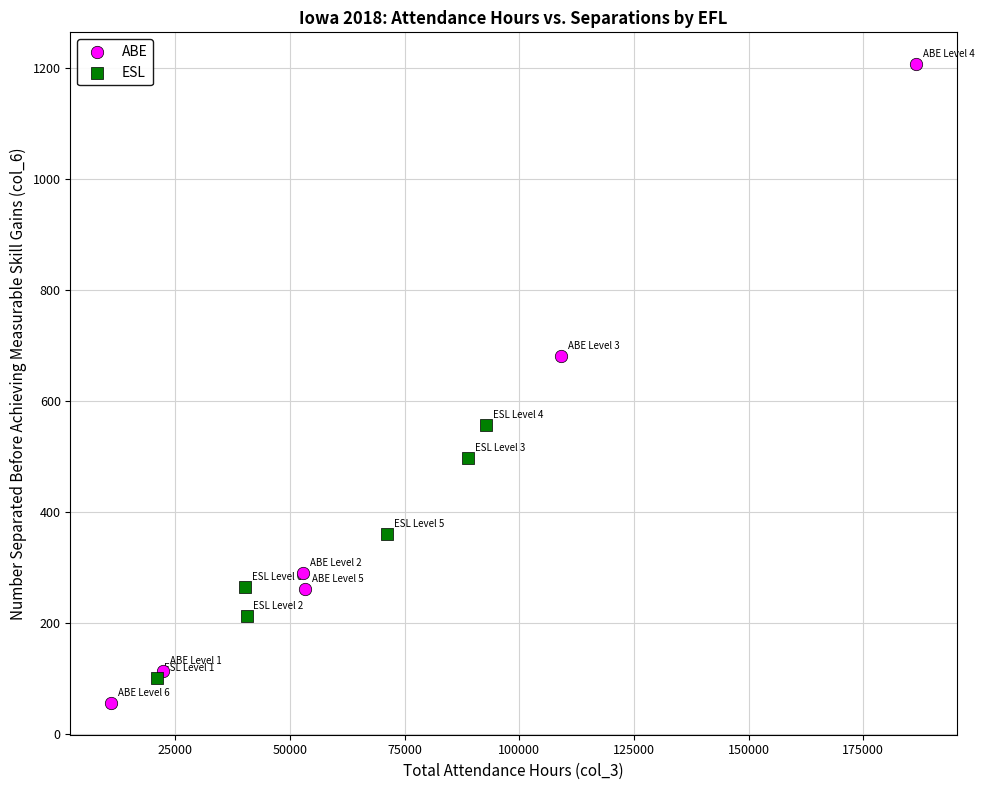

Which series reaches the maximum Y coordinate?

ABE